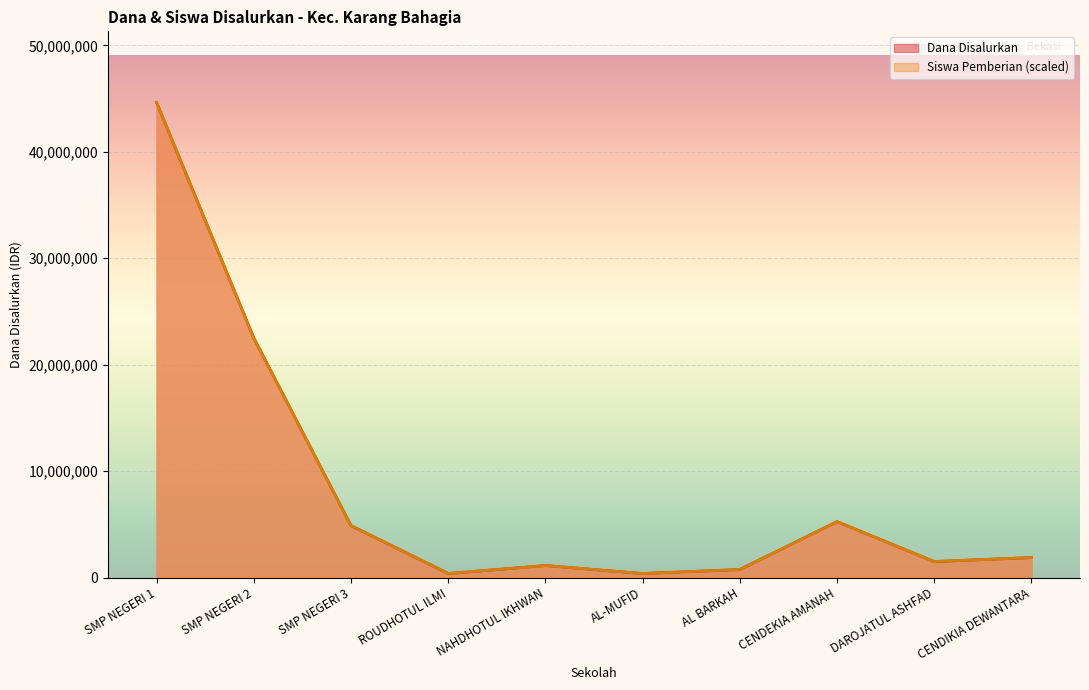

What is the average value of the Siswa Pemberian series?

8325000.0